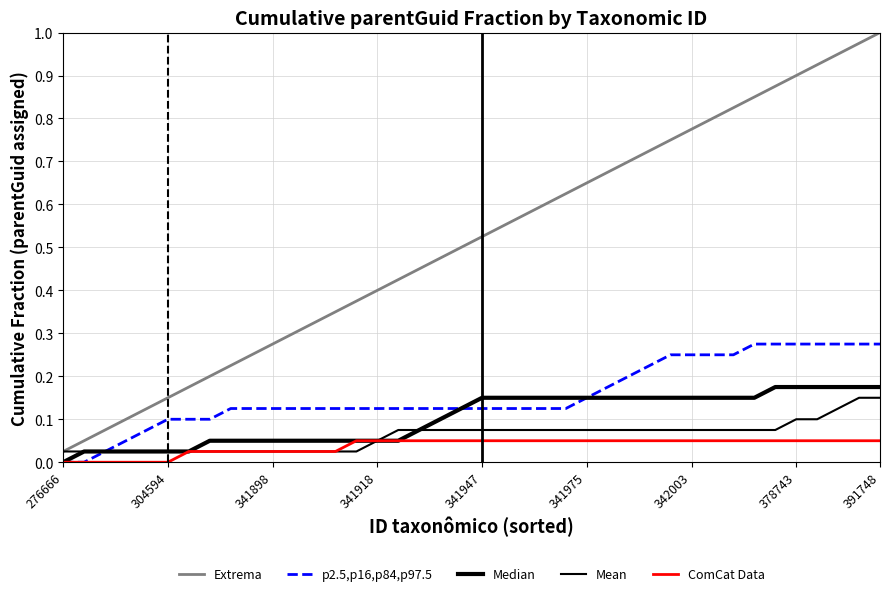

Does the chart display data point markers on the line(s)?

No